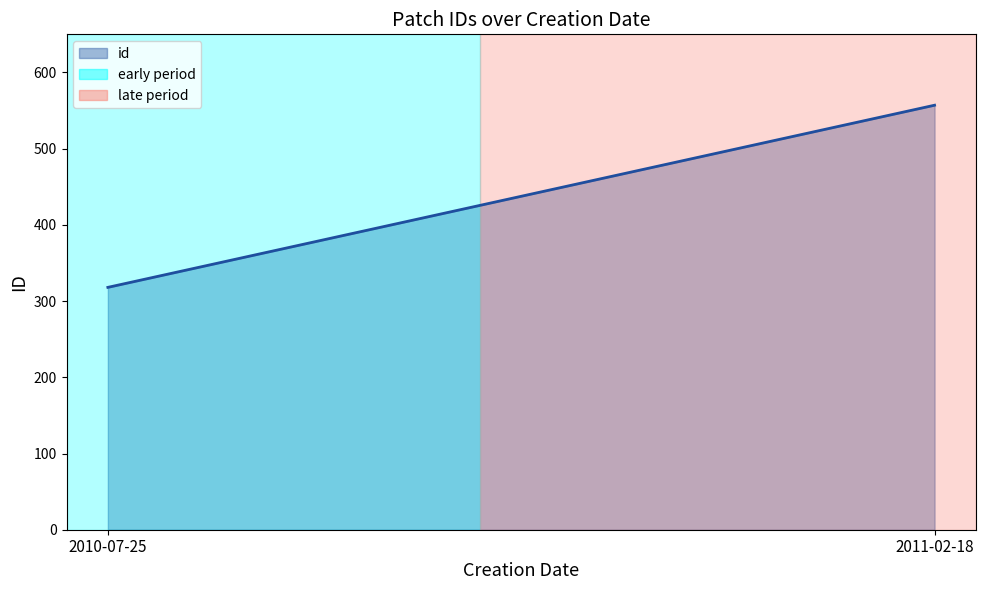

What is the label of the 1st point from the left?

2010-07-25